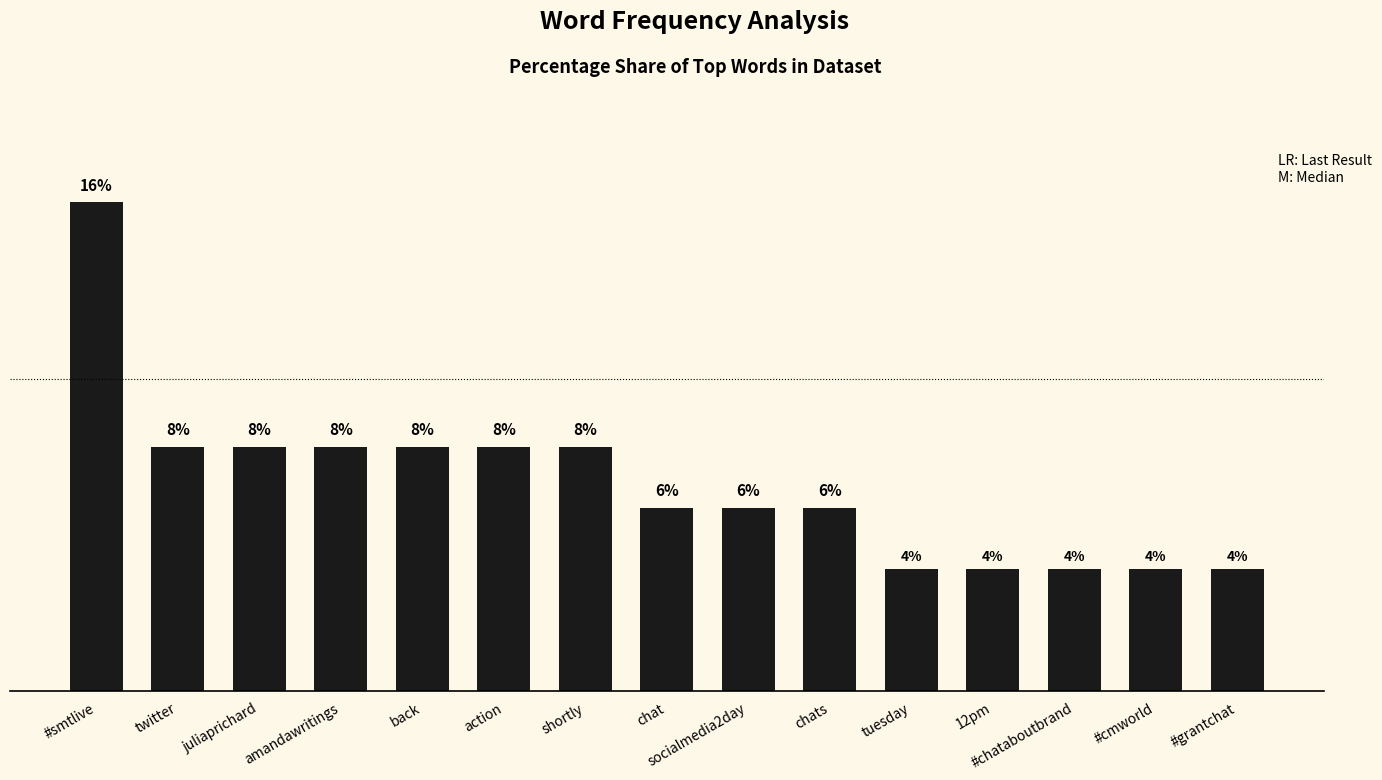

What is the change in value from back to #grantchat?

-3.9